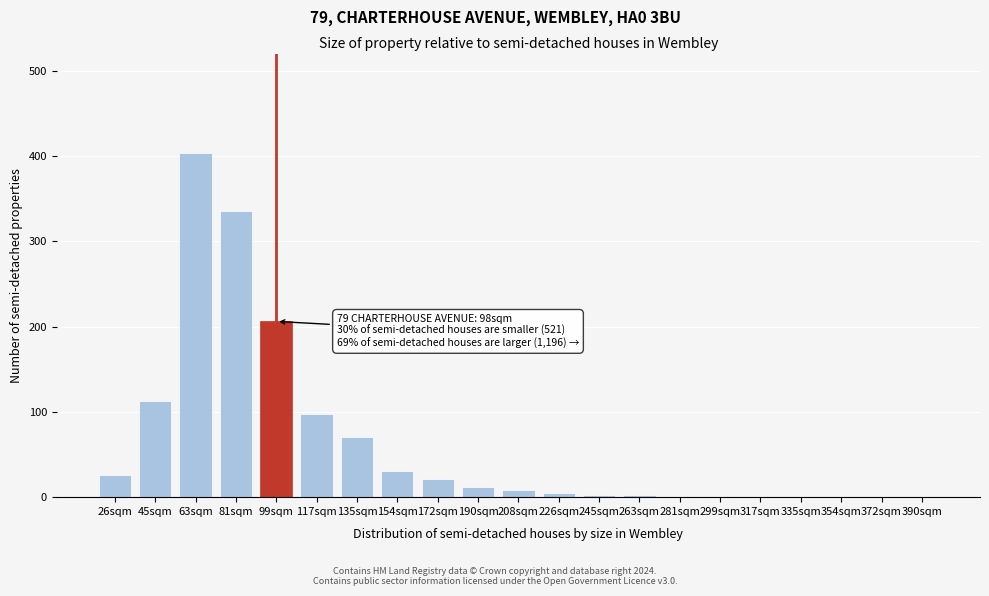

The chart shows a value of 122 at 135sqm. True or false?

False